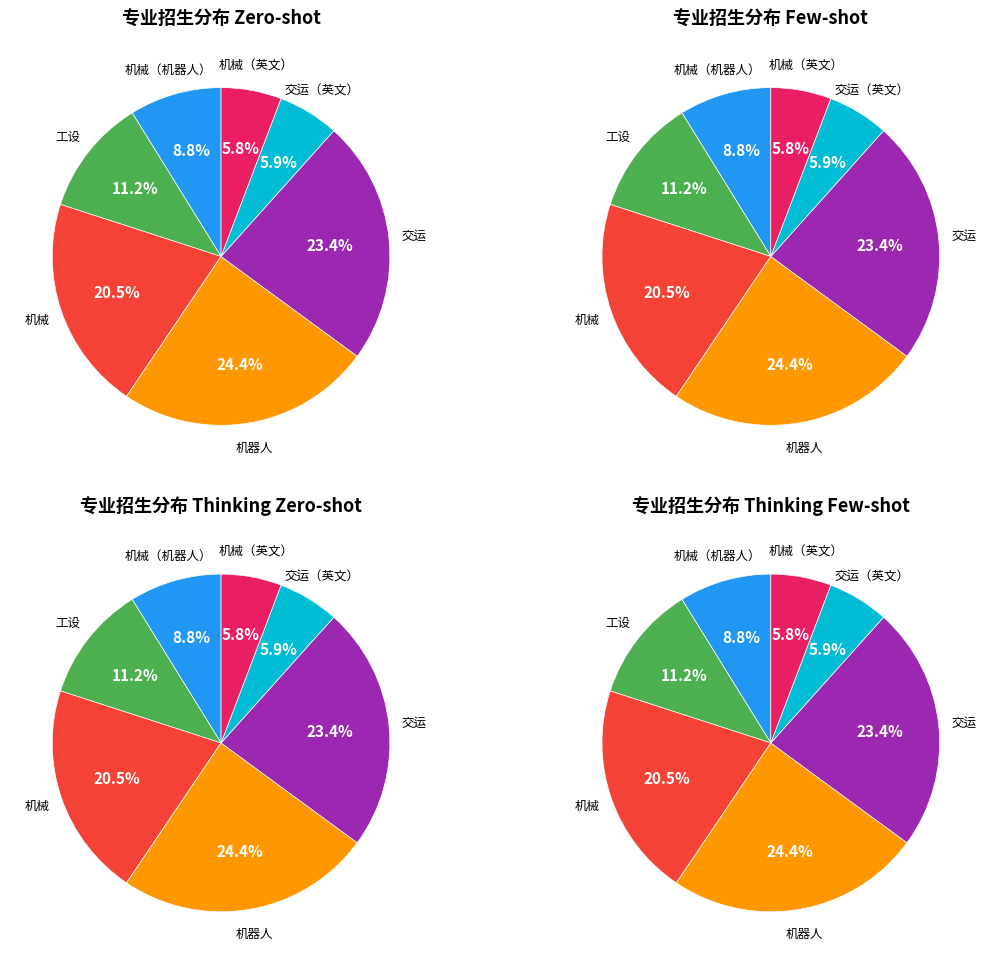

Does 2018 account for over 50% of the chart?

No